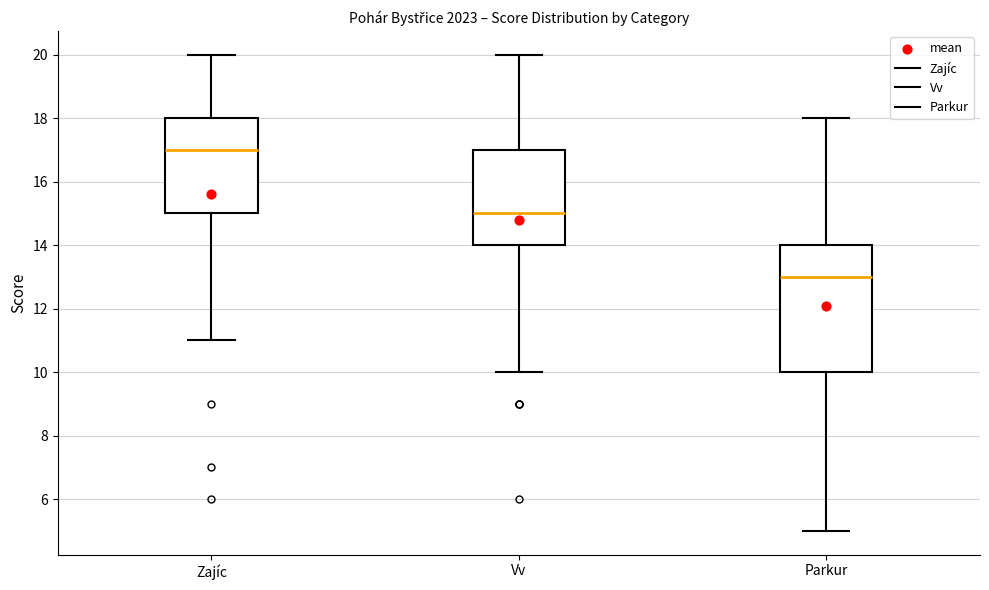

Where is the upper edge of the box for Parkur on the y-axis? The values are not printed on the chart, so give them approximately, as read against the axis.

14